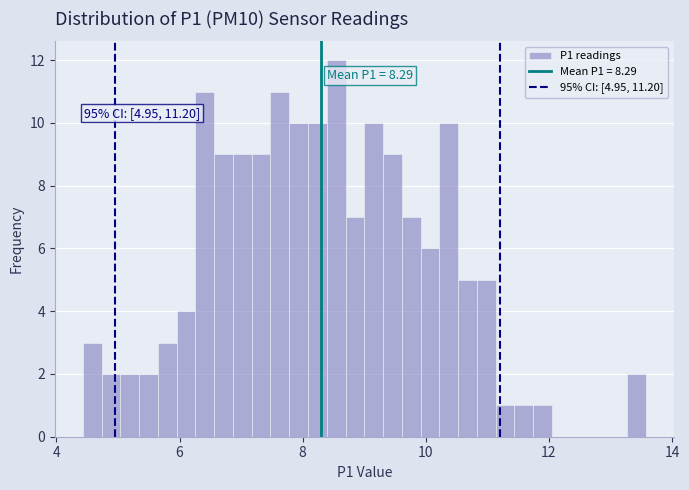

Around what value on the x-axis is the tallest bar? Give the approximate position of its centre, as read against the axis.

8.6